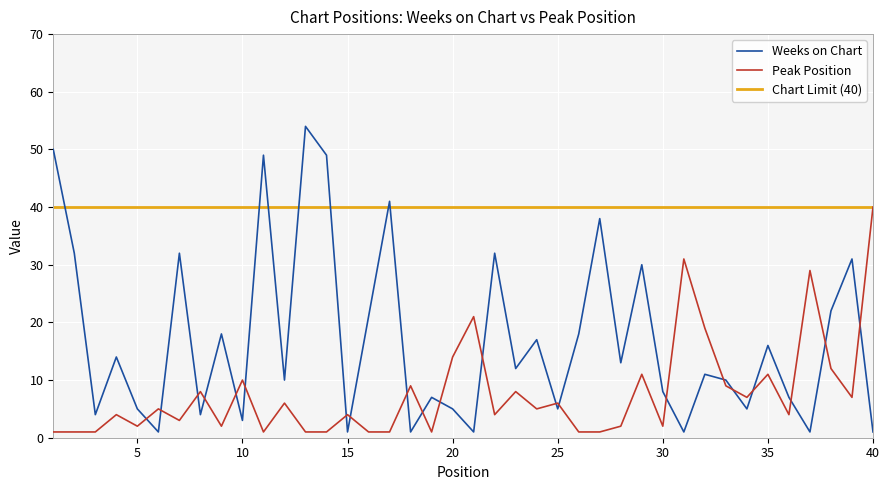

What is the value of the Weeks on Chart point at the 19th from the left?

7